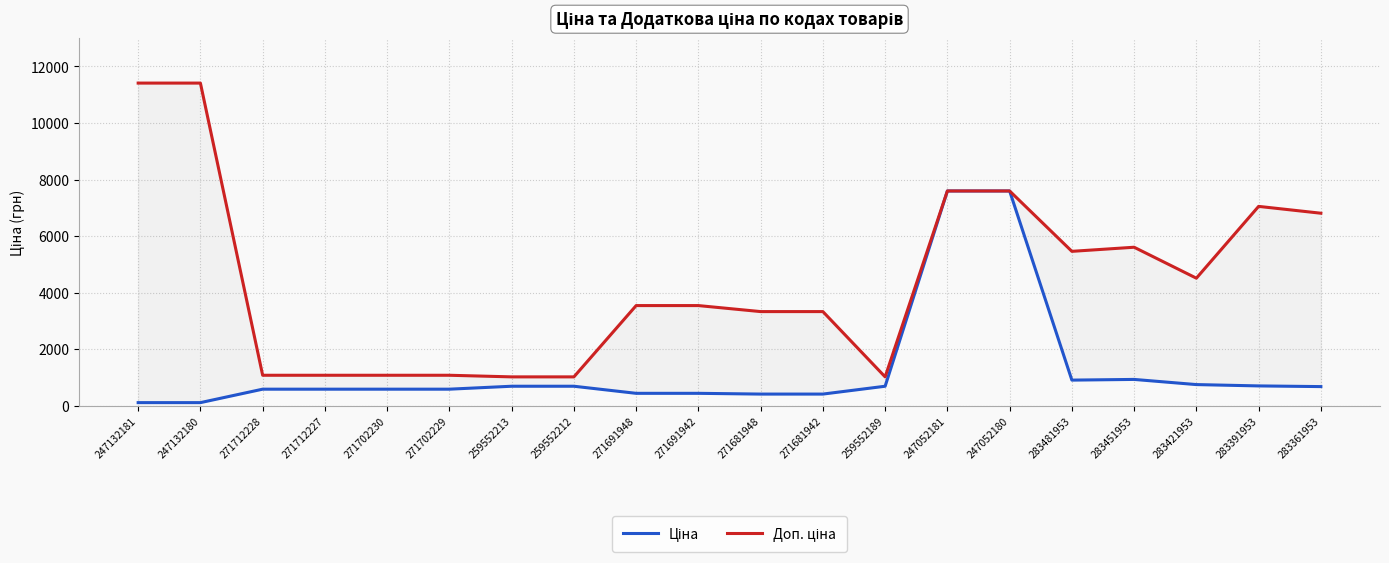

What position from the left is 271681948?

11